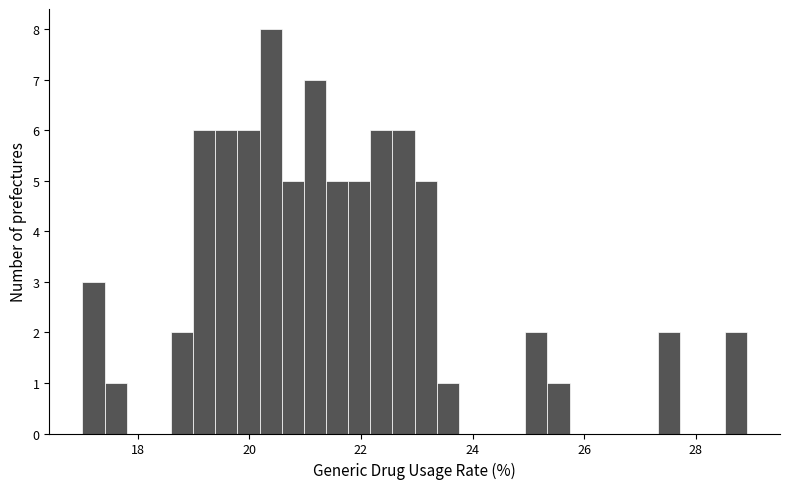

Read against the x-axis, roughly where is the centre of the tallest bar?

20.4